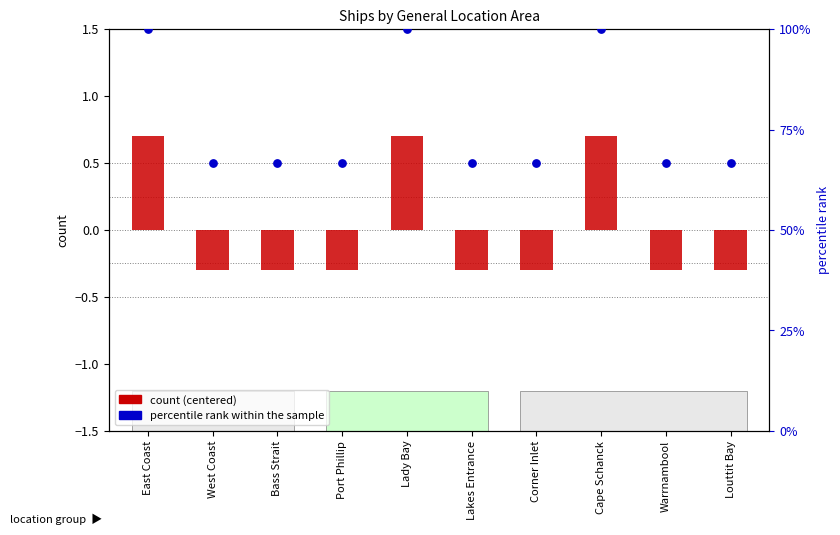

What is the total value across all series at Louttit Bay?

66.4